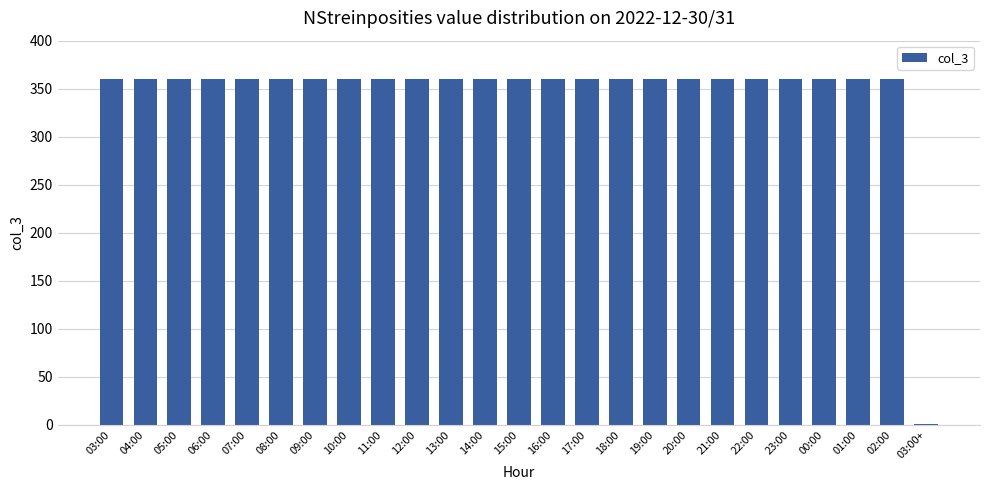

What is the greatest value displayed?

360